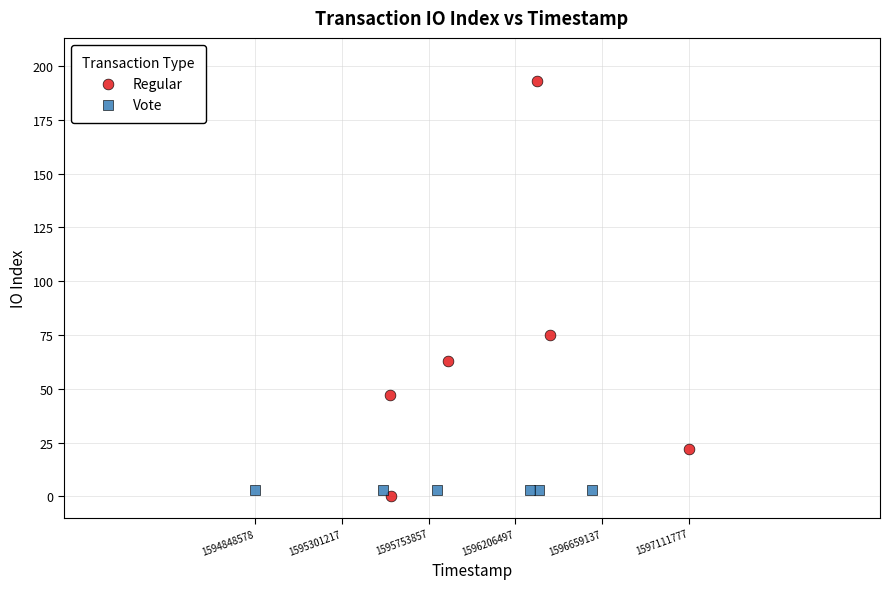

What are all the series names shown in the legend?

Regular, Vote